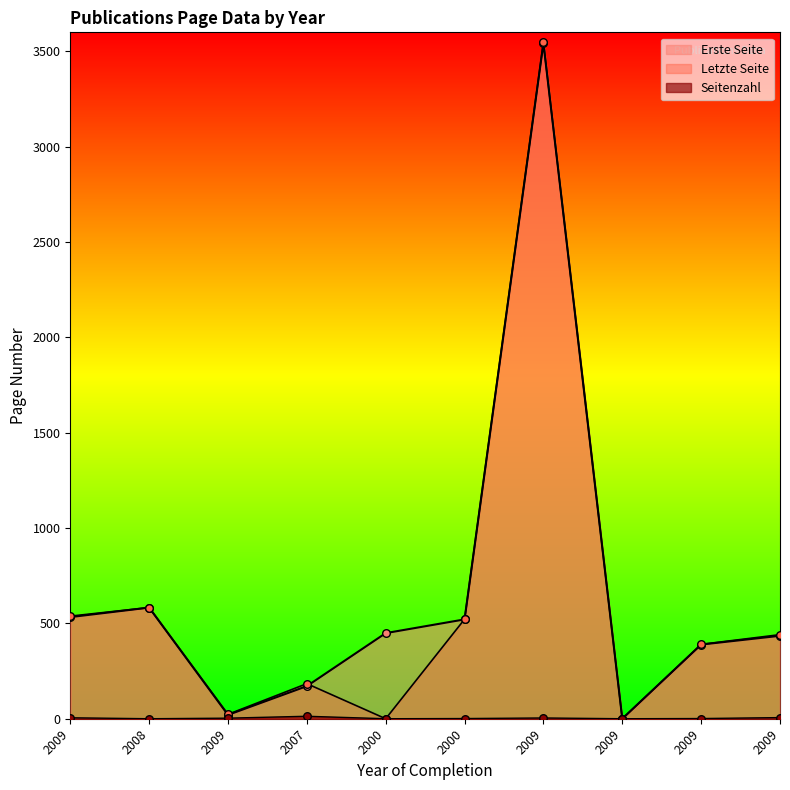

At which category is the sum across all series the highest?

2009